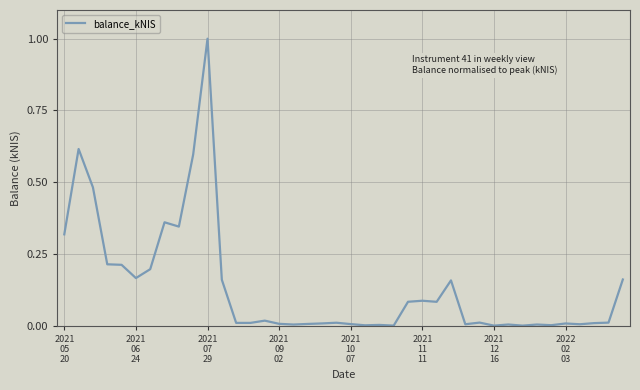

What is the maximum value shown in the chart?

1.0